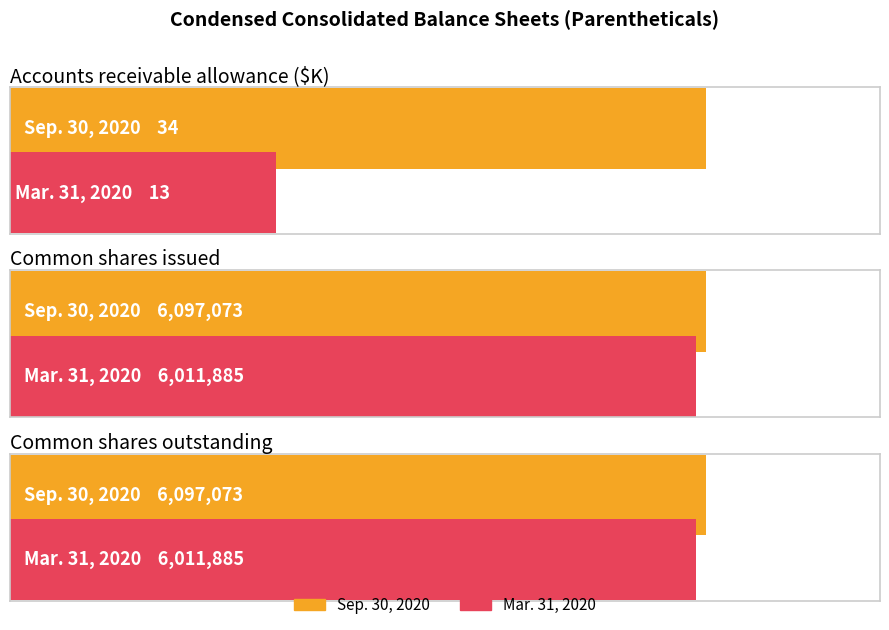

What is the label of the 2nd bar from the right?

Common shares issued